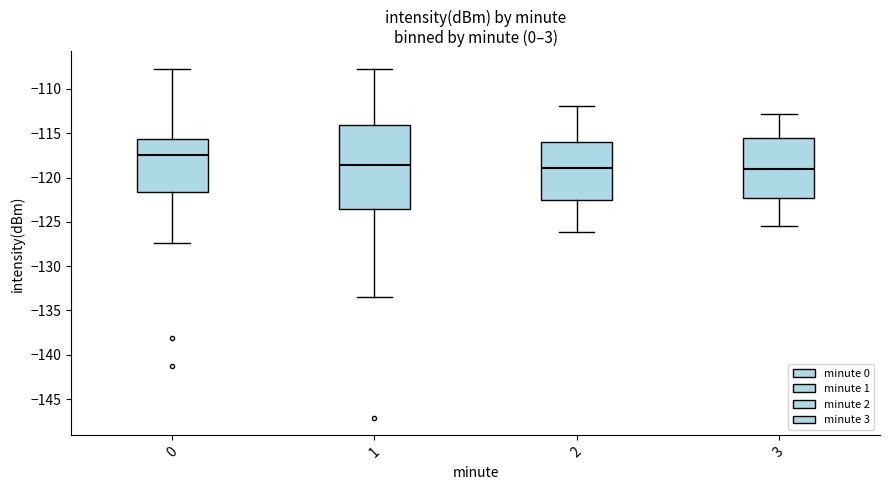

Where does the median line of the box at x = 0 sit on the y-axis? The values are not printed on the chart, so give them approximately, as read against the axis.

-117.5